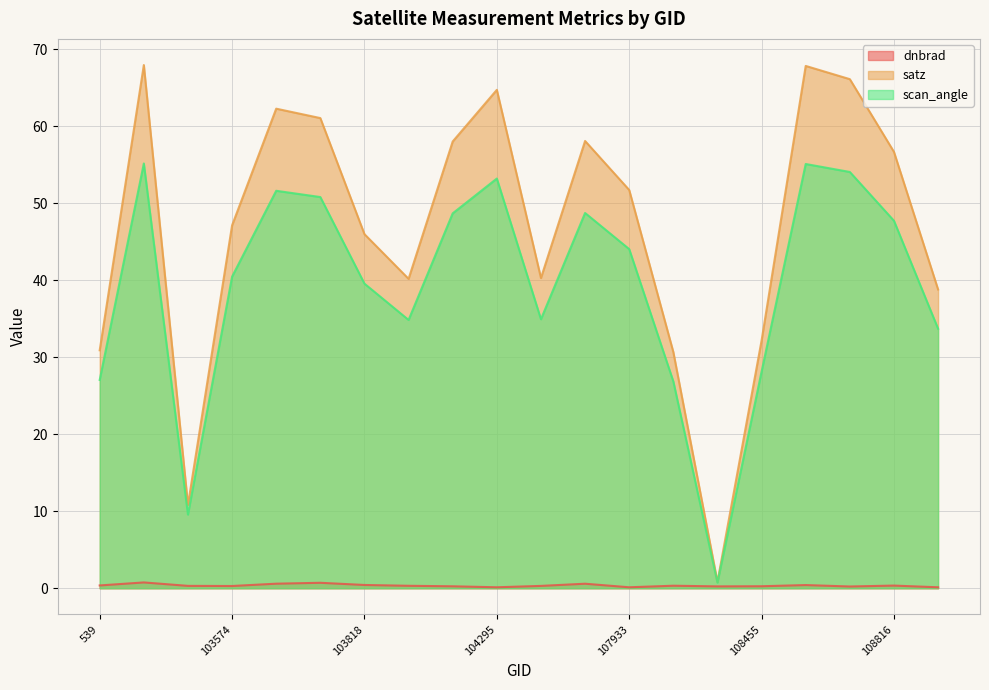

At which category does scan_angle reach its first local valley?

103338